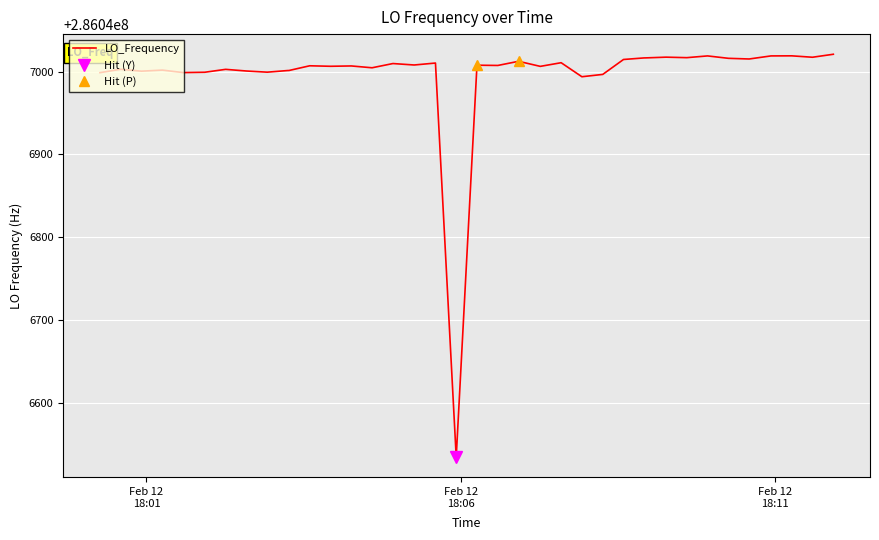

What is the minimum value for LO_Frequency?

286046534.9